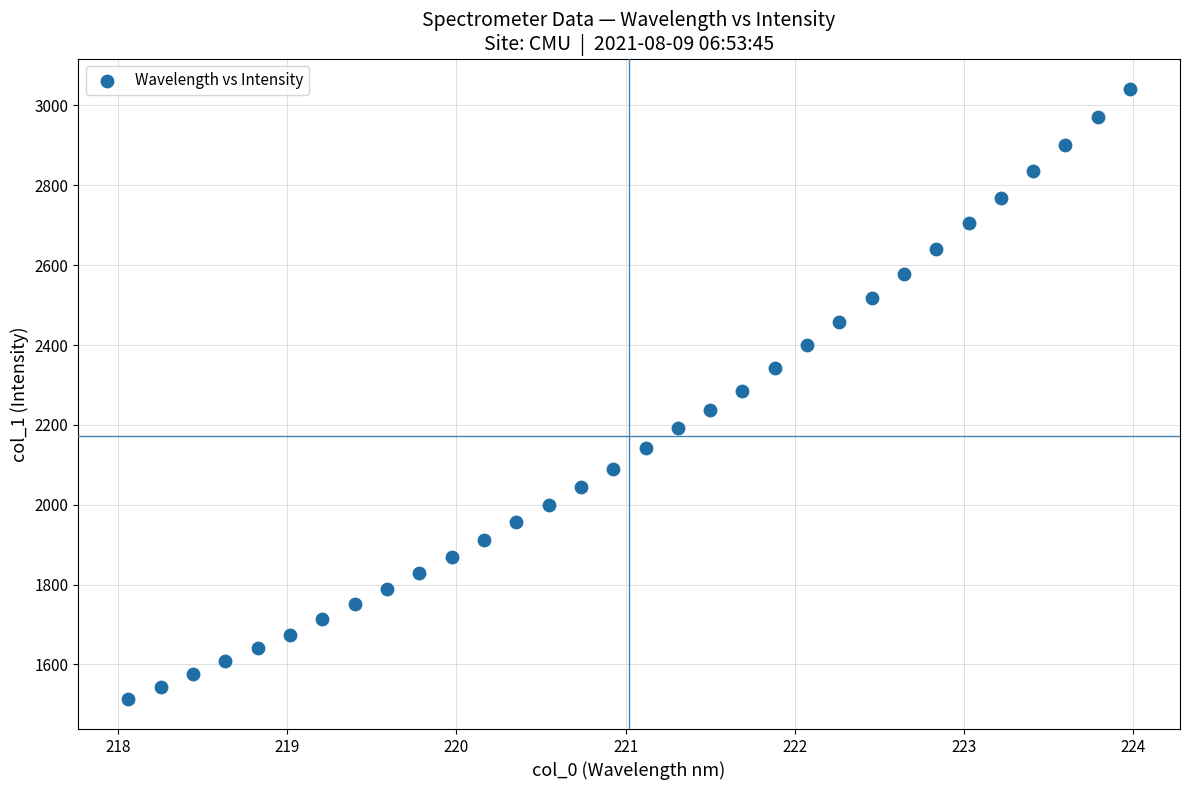

What is the range of X values (max minus min)?

5.9